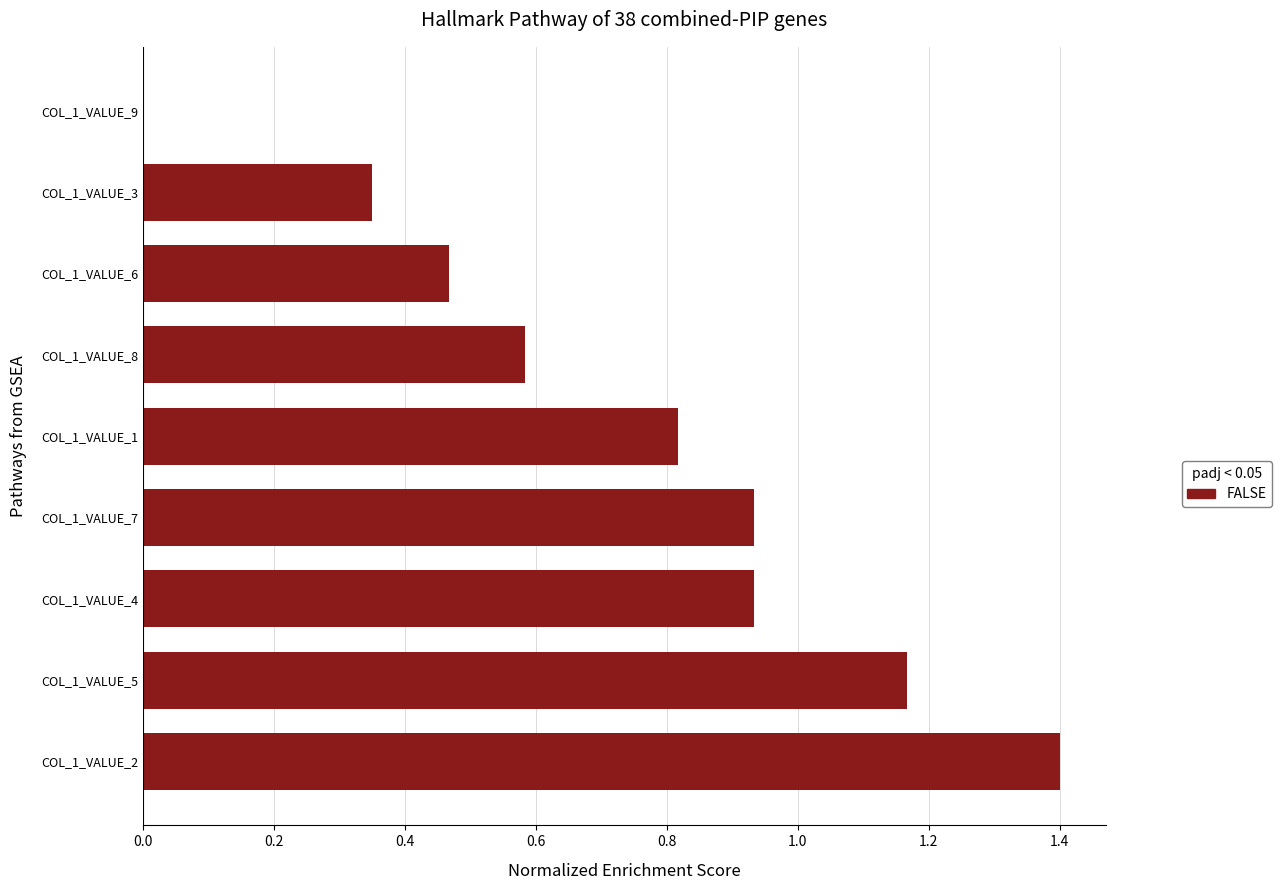

Does the chart contain stacked bars?

No